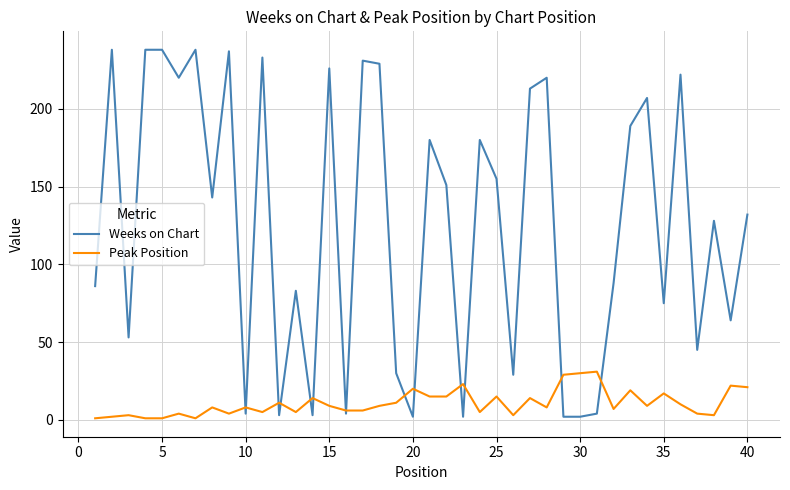

Which series has the largest total across all categories?

Weeks on Chart